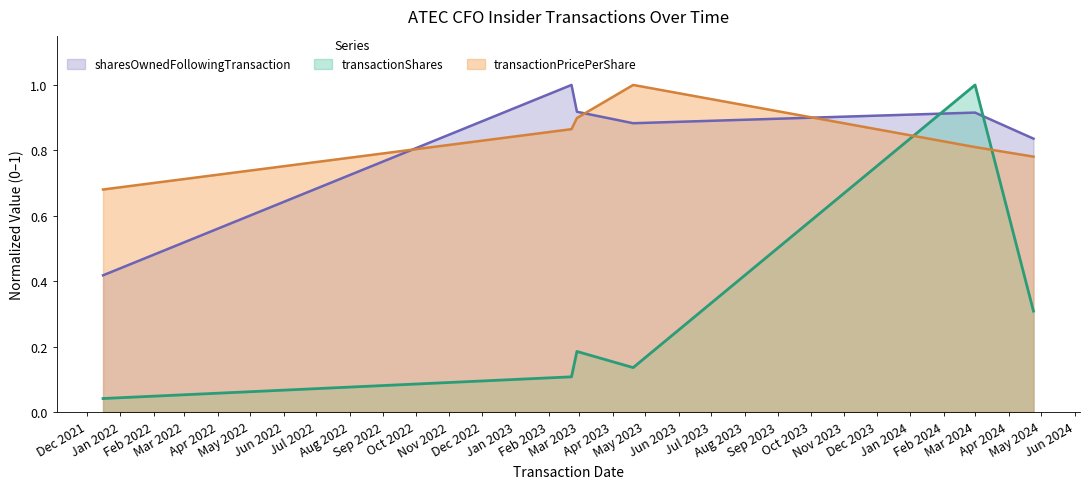

Is it true that transactionPricePerShare equals 0.8 at 2024-04-24?

True